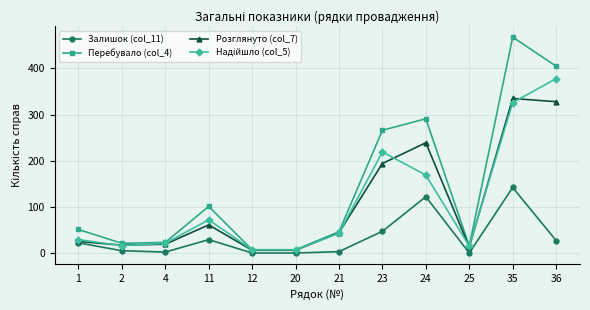

At which category is the sum across all series the highest?

35